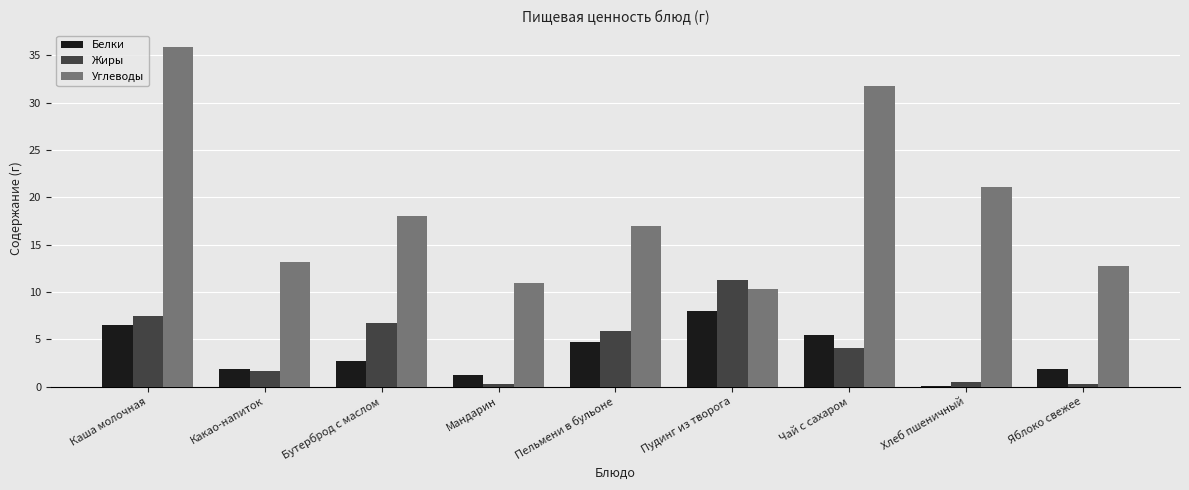

At which label does Углеводы first exceed 16?

Каша молочная